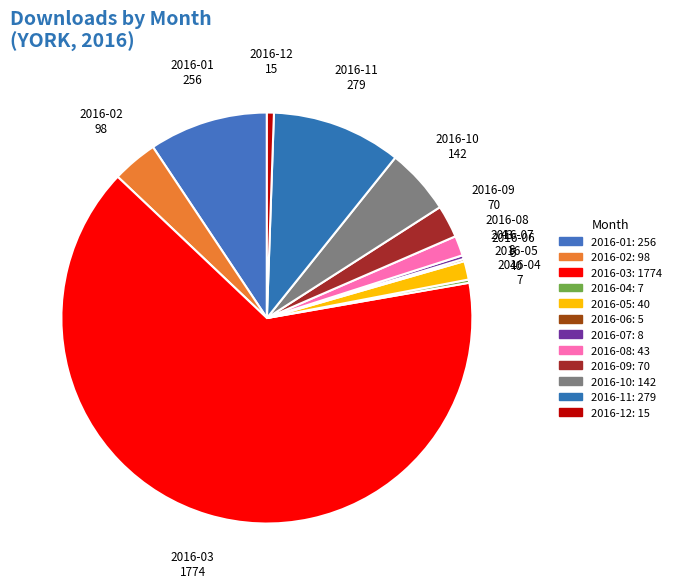

Do 2016-02 and 2016-05 together represent more than half of the pie?

No